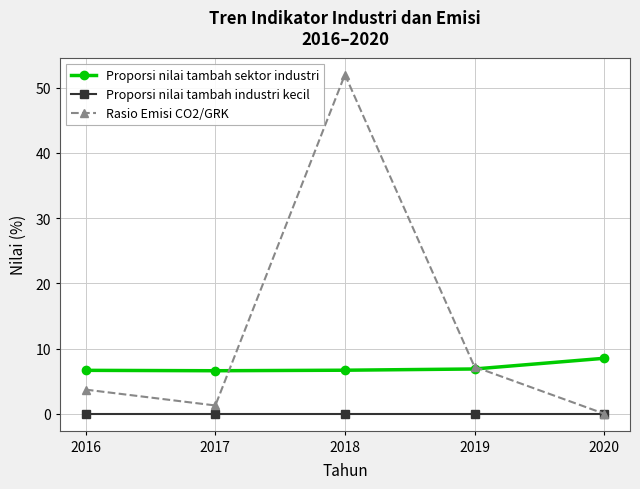

Rank the categories by Rasio Emisi CO2/GRK value from highest to lowest.

2018, 2019, 2016, 2017, 2020